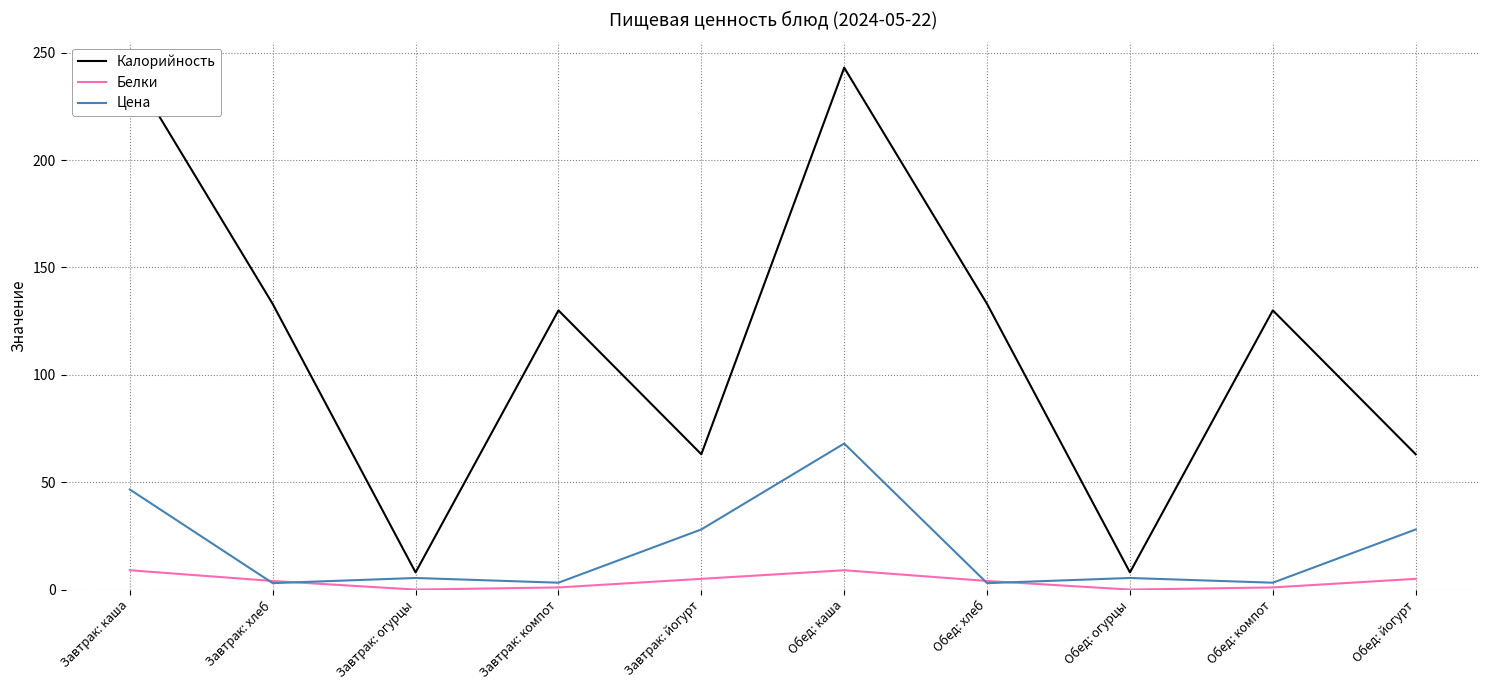

What is the total value across all series at Обед: компот?

134.2